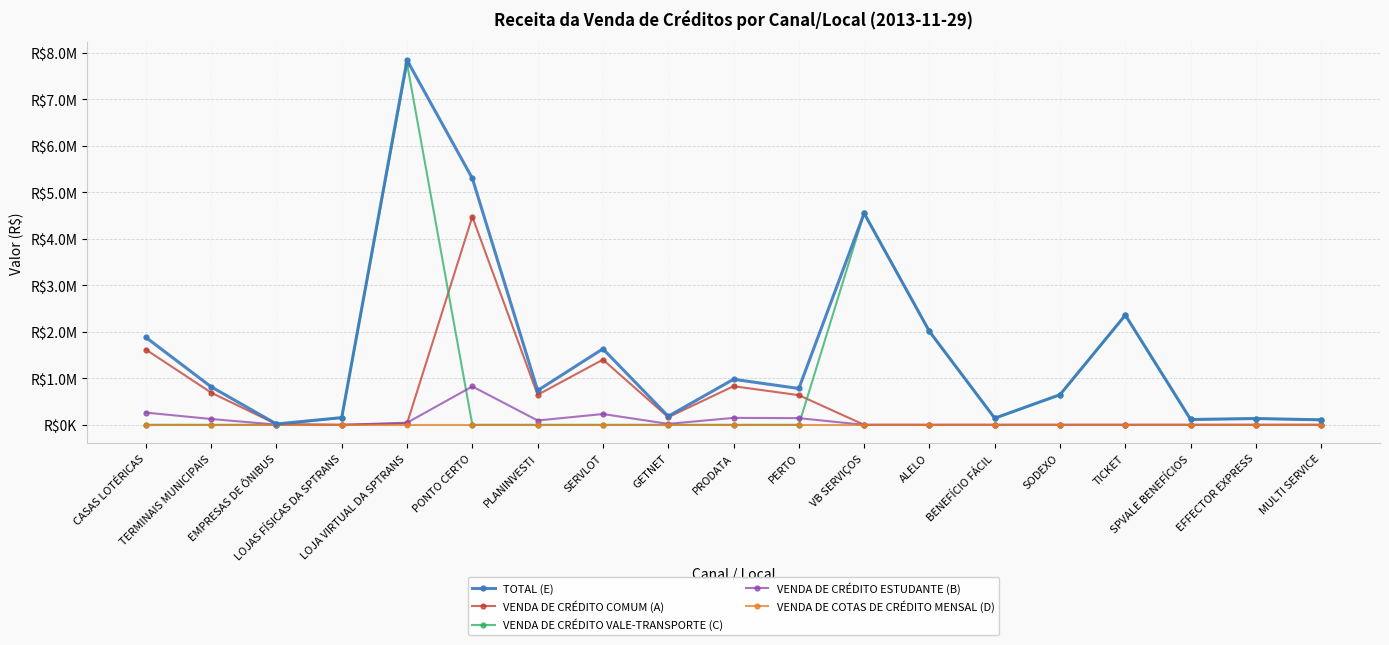

What is the label of the 9th point from the left?

GETNET